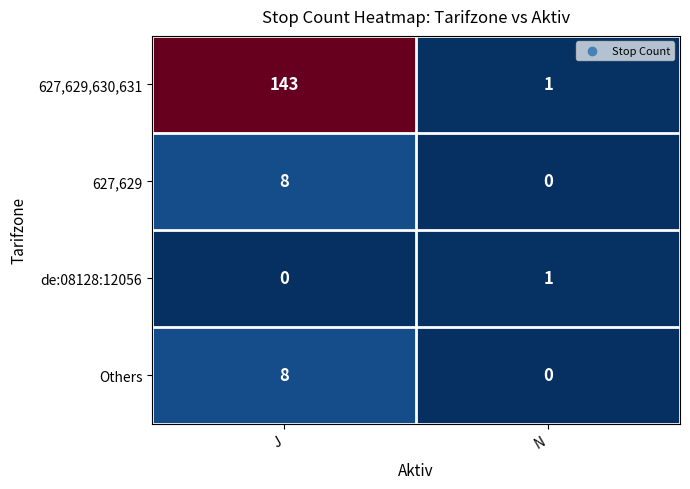

How many categories are shown in the chart?

2